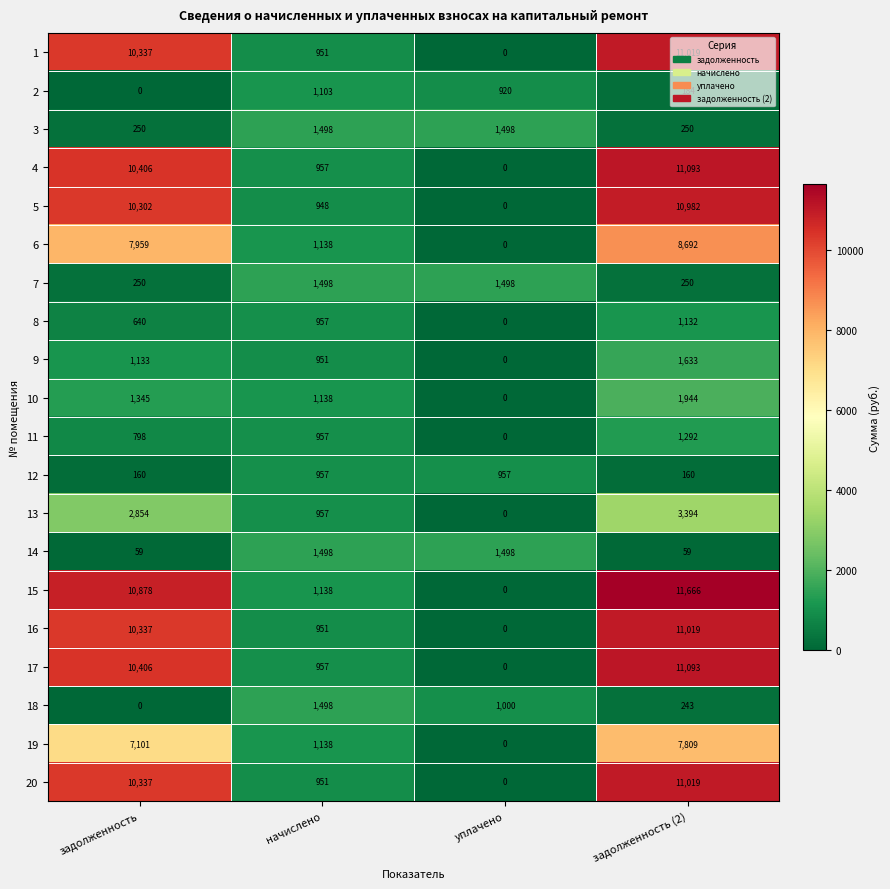

What is the spread (max minus min) of values at задолженность (2)?

11607